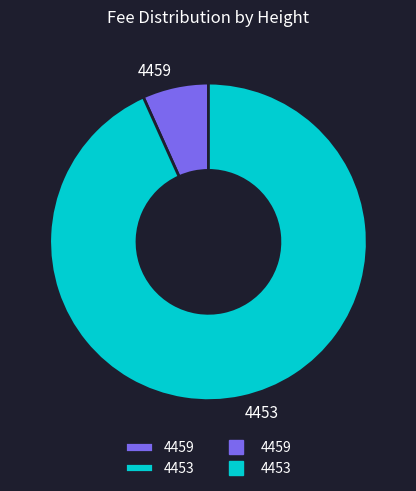

Which slice represents more than half of the pie?

4453